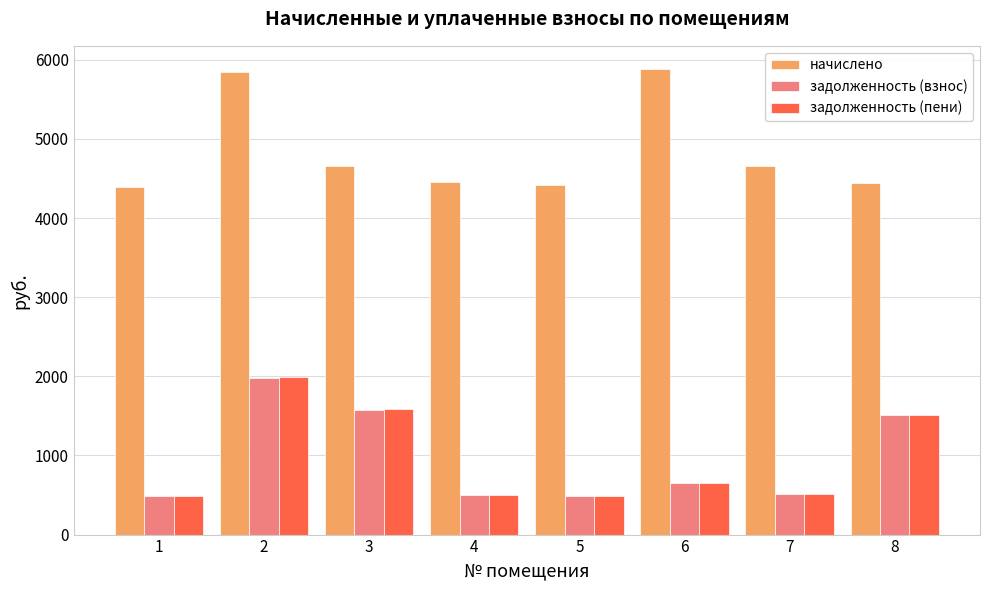

Between 5 and 6, which series saw the biggest shift?

начислено